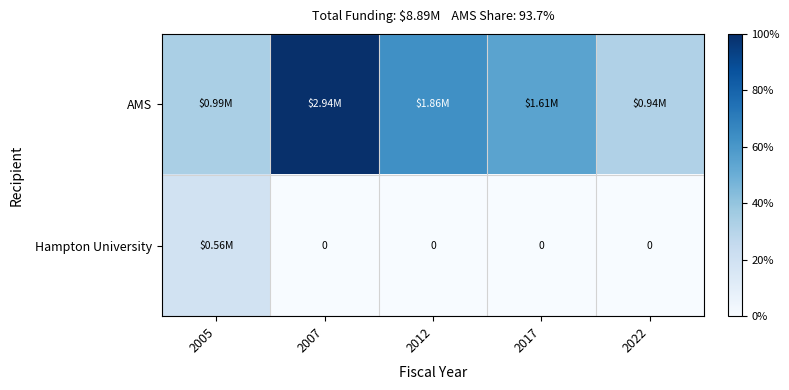

How many distinct data groups are displayed?

2